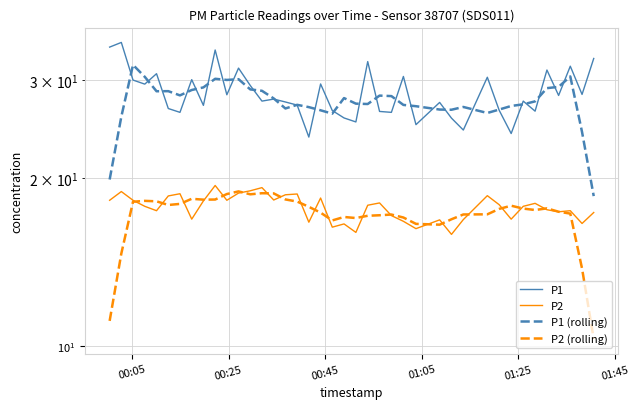

How many interior local valleys does the P1 (rolling) series have?

8